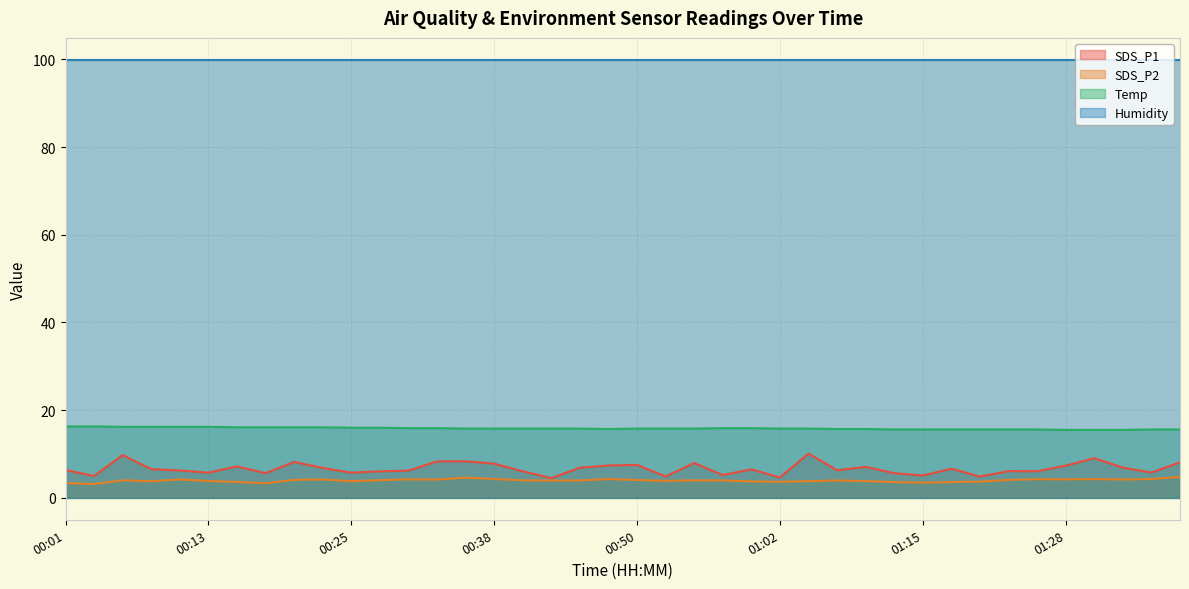

The value of SDS_P2 at 00:16 is 0.8. True or false?

False